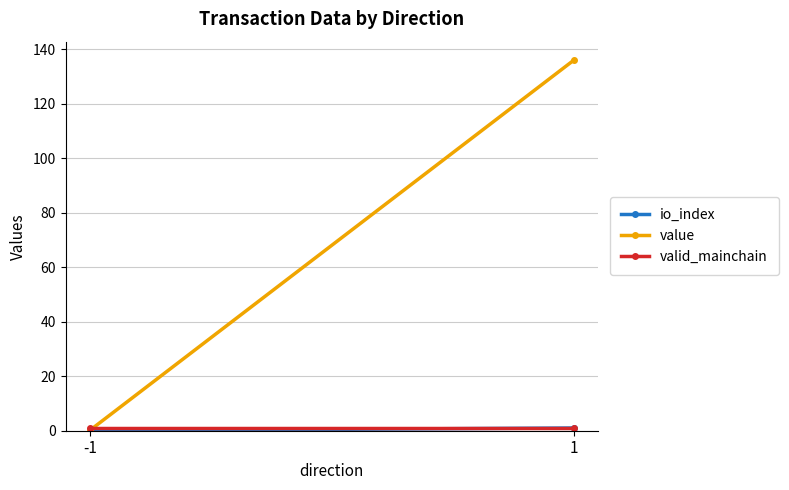

Which category has the highest value in the valid_mainchain series?

-1